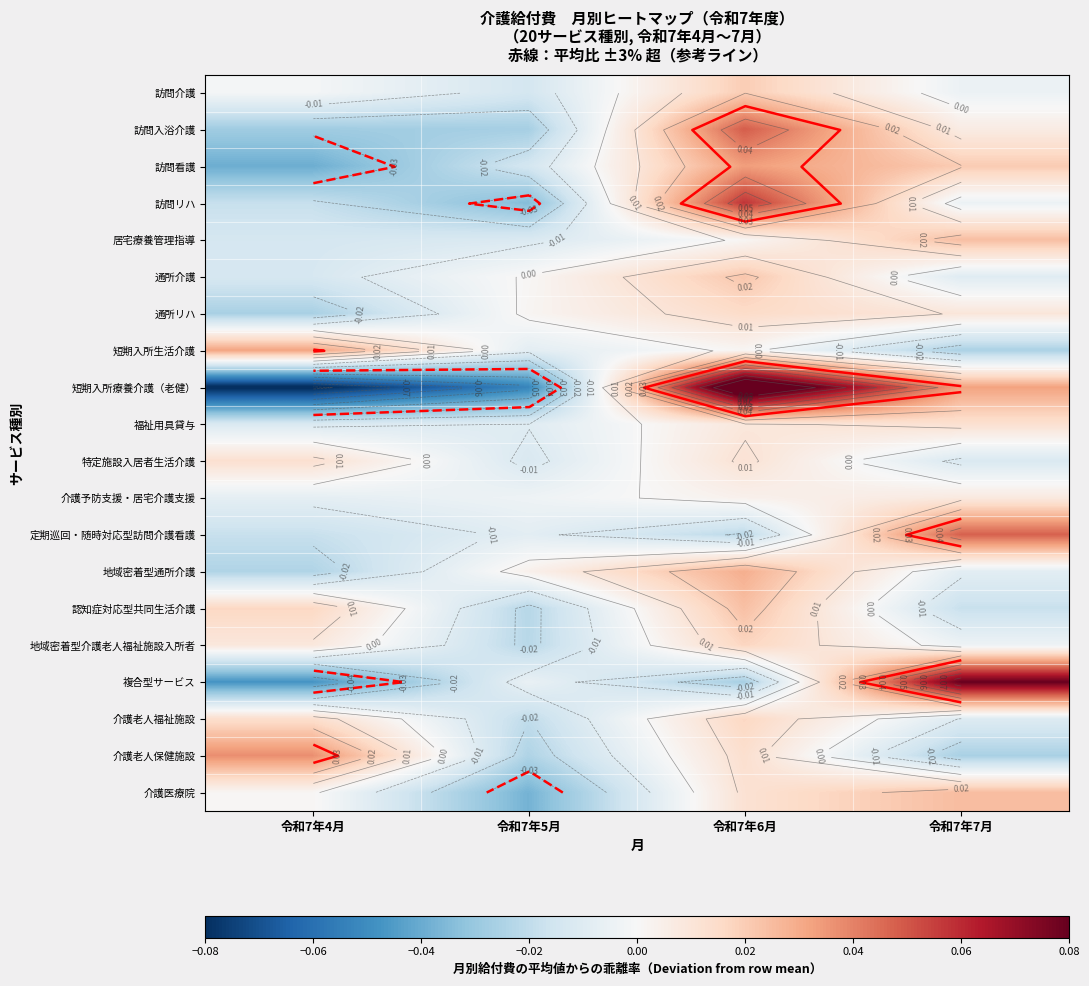

Where is 定期巡回・随時対応型訪問介護看護 nearest to the value 0?

令和7年5月